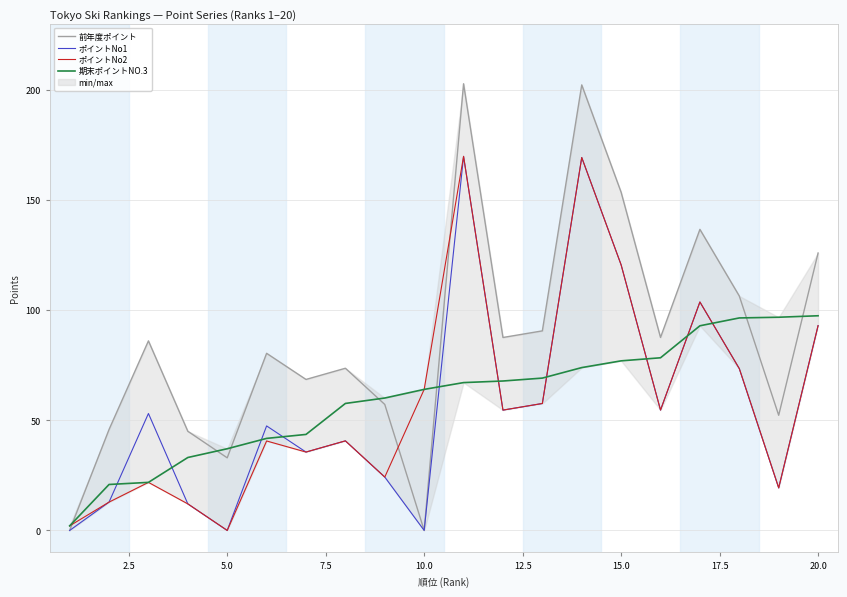

True or false: ポイントNo1 and 前年度ポイント cross at least once.

False